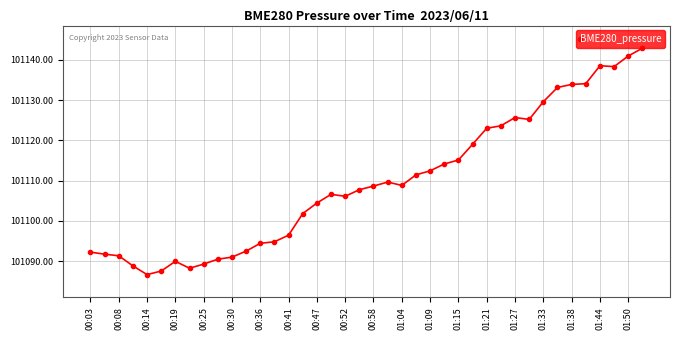

What is the maximum value shown in the chart?

101142.9